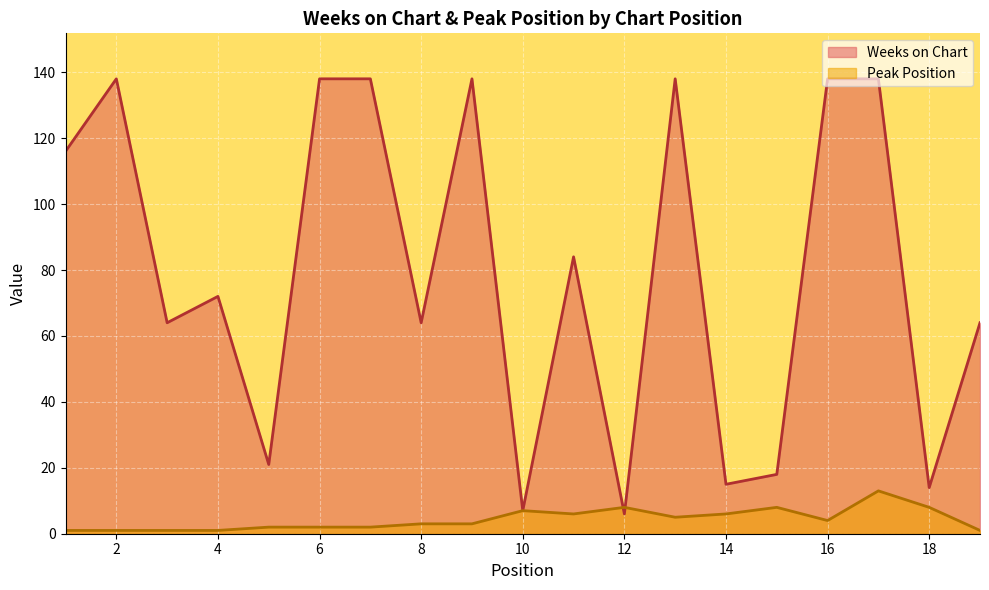

Which series has the largest total across all categories?

Weeks on Chart